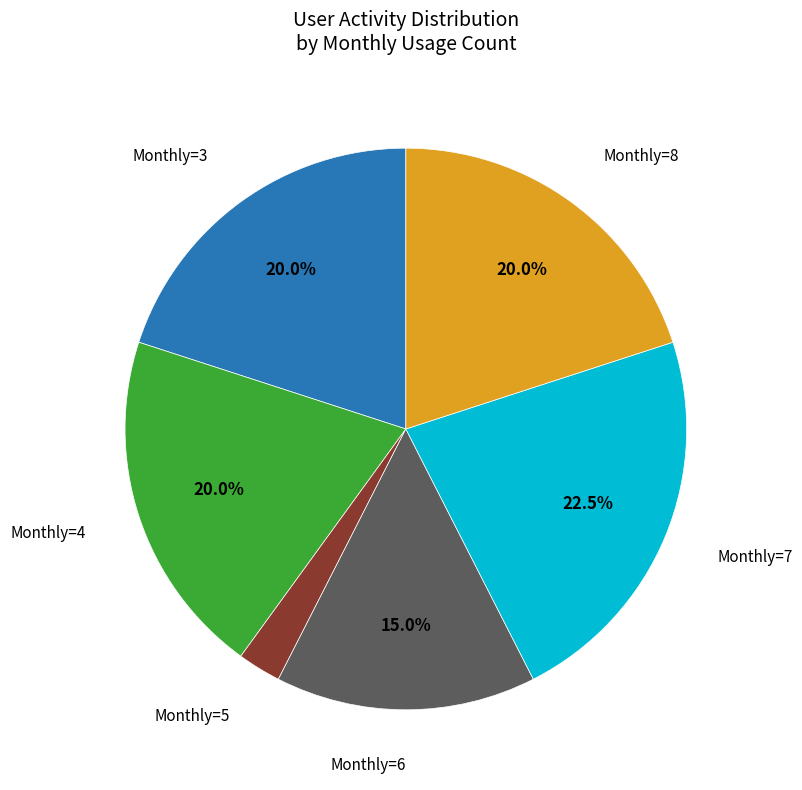

Is there a majority slice in this chart?

No